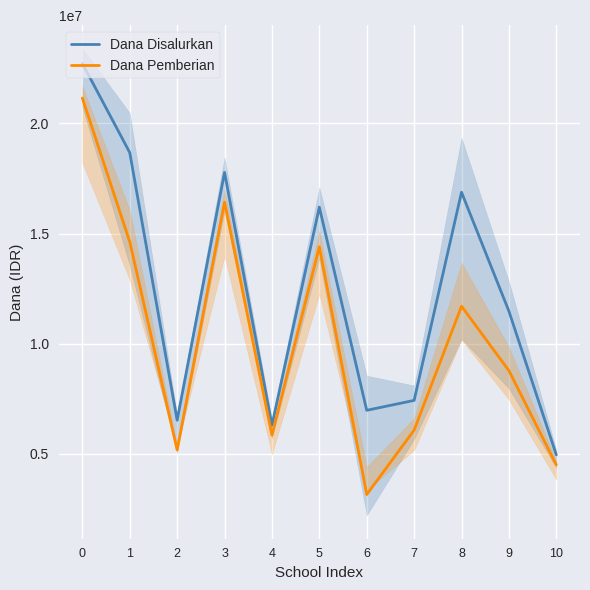

Is it true that Dana Pemberian equals 22987746 at 1?

False